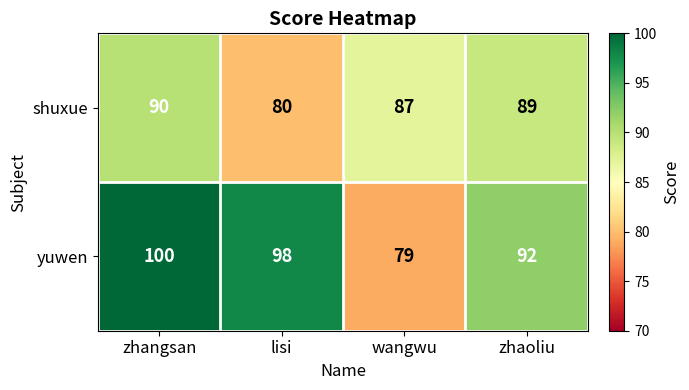

Where is shuxue nearest to the value 85?

wangwu